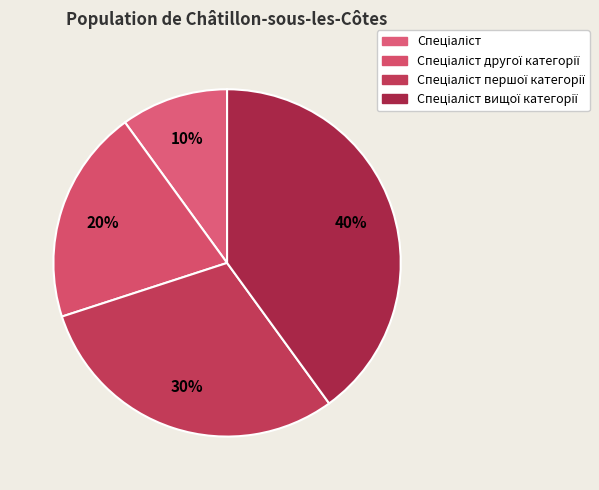

Which category has the smallest portion of the pie?

Спеціаліст